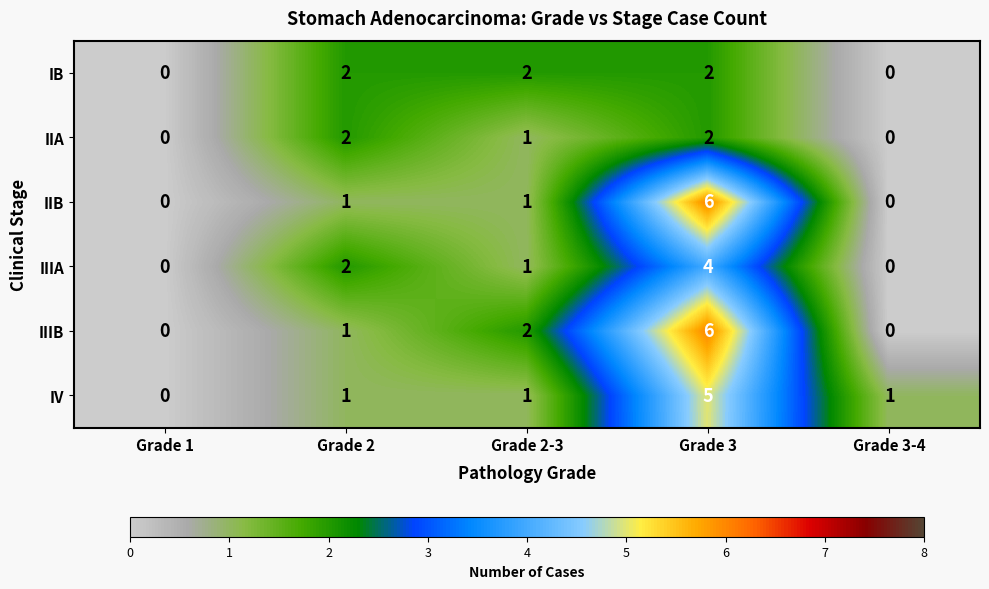

What is the spread (max minus min) of values at Grade 3-4?

1